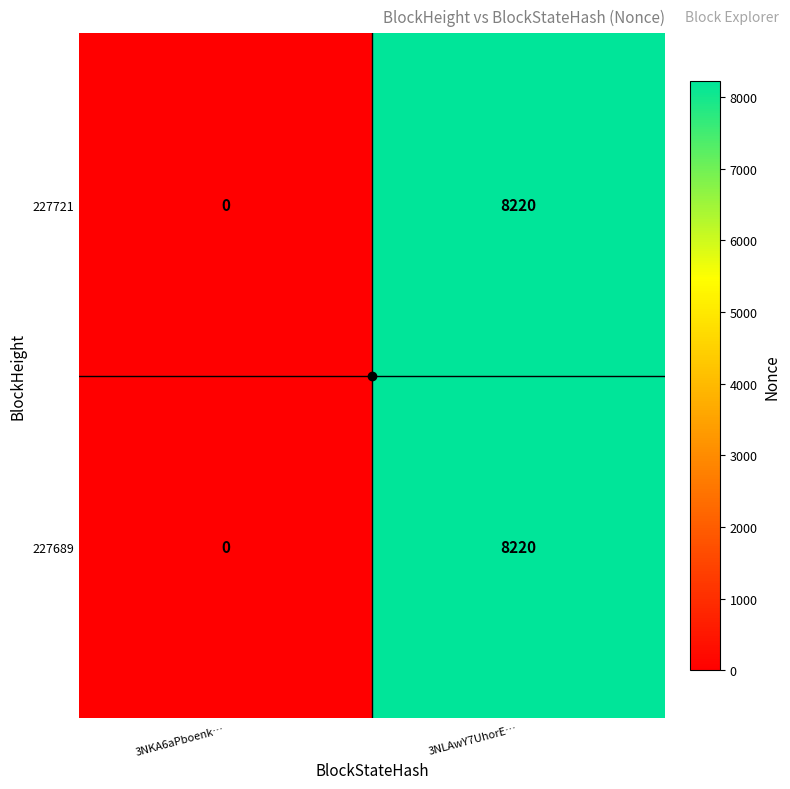

Is it true that 227689 equals 8220 at 3NLAwY7UhorE…?

True